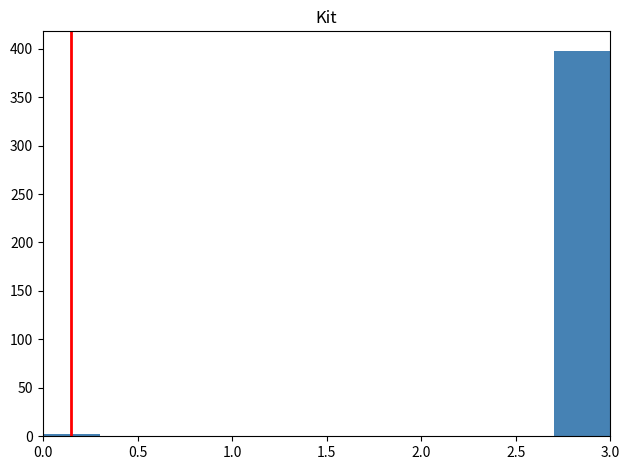

Reading left to right, transcribe this chart: for each bar, give the range it covers on the x-axis and its height. The values are not printed on the chart, so give them approximately, as read against the axis.

0.0 to 0.3: under 5
0.3 to 0.6: 0
0.6 to 0.9: 0
0.9 to 1.2: 0
1.2 to 1.5: 0
1.5 to 1.8: 0
1.8 to 2.1: 0
2.1 to 2.4: 0
2.4 to 2.7: 0
2.7 to 3.0: 400